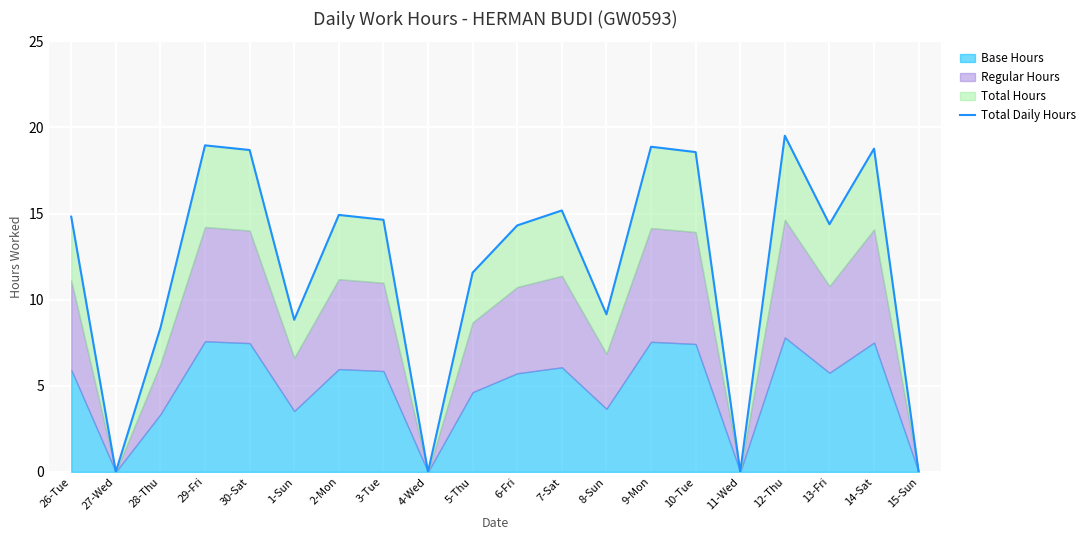

True or false: the data has more than 0 interior local peaks.

True